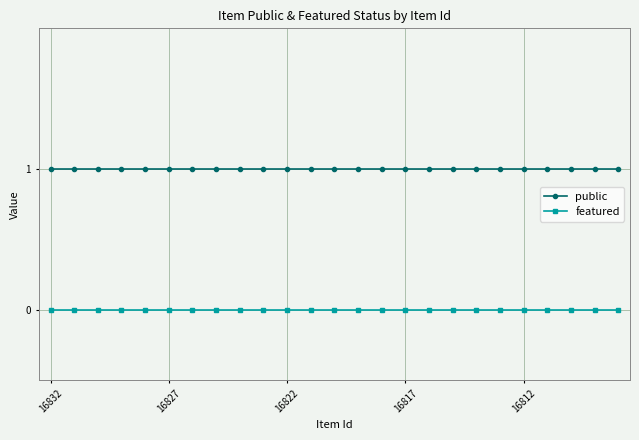

Which series has the largest total across all categories?

public